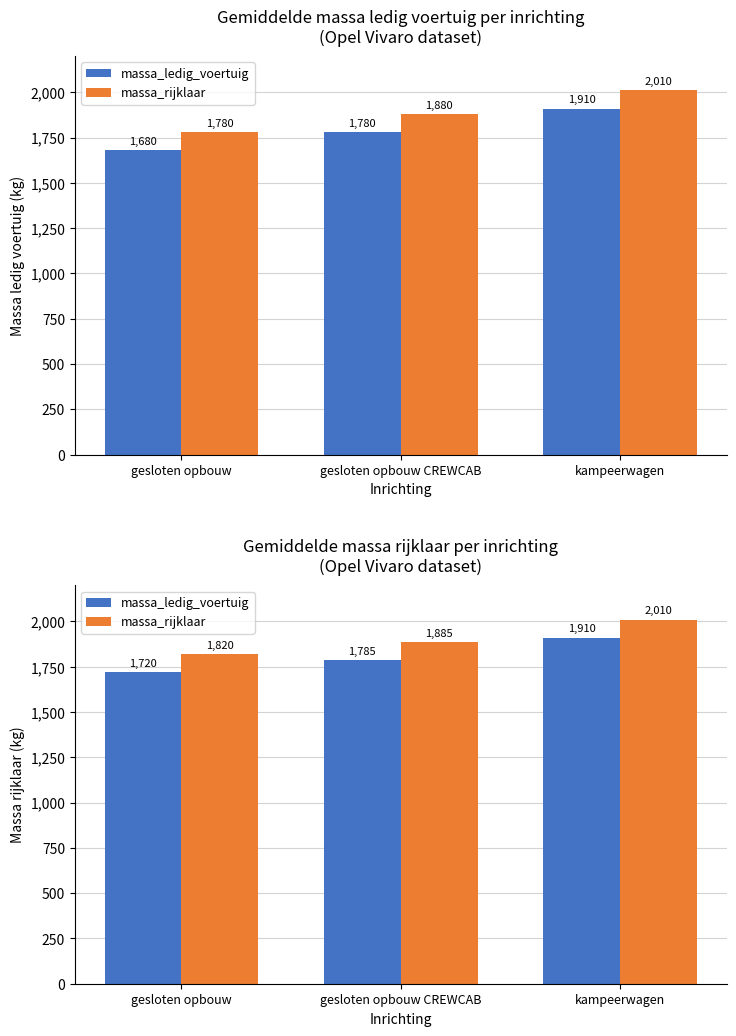

Reading right to left, list all the values displayed in this chart.

massa_ledig_voertuig: 1910	1785	1720
massa_rijklaar: 2010	1885	1820